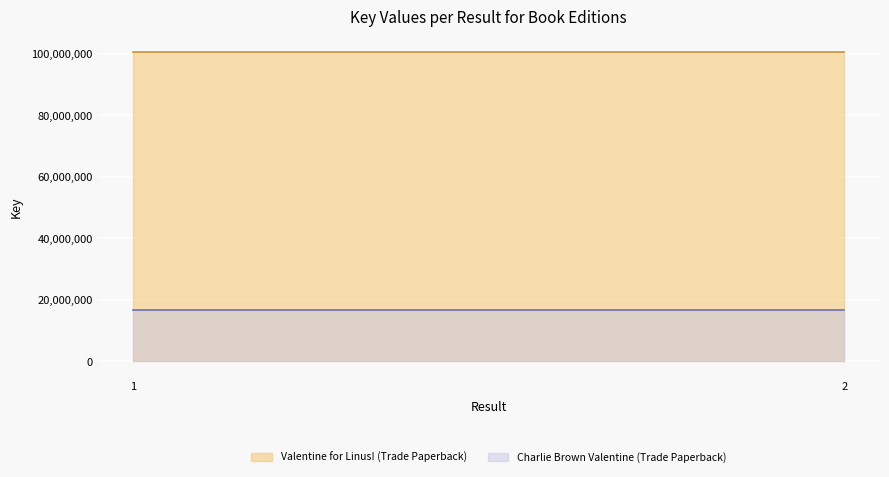

At which category does the chart reach its minimum across all series?

1